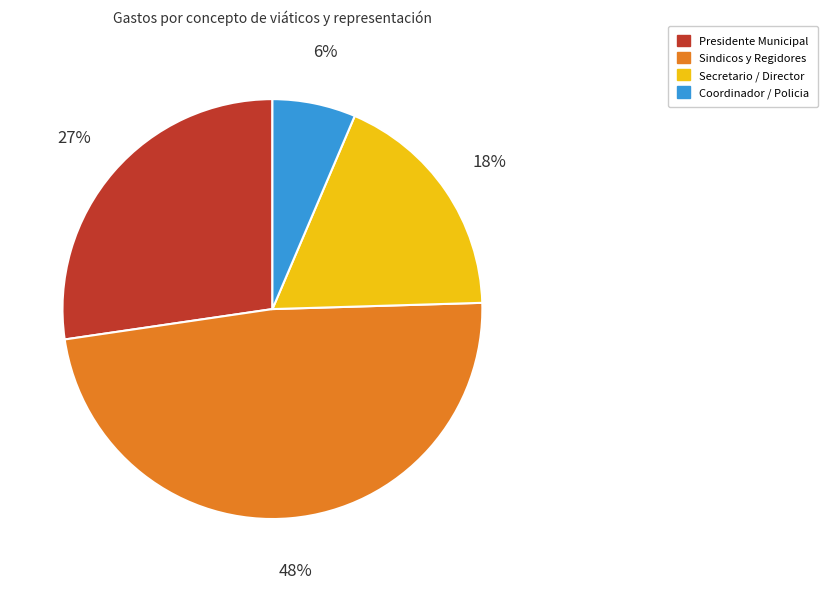

Does any single category account for the majority?

No